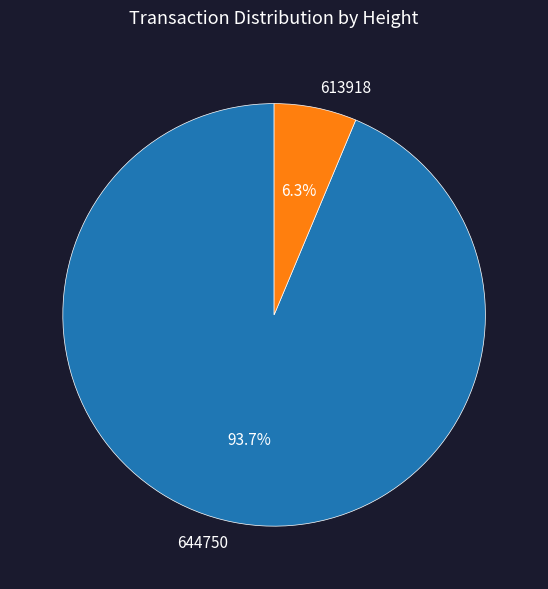

Which has a higher value, 613918 or 644750?

644750